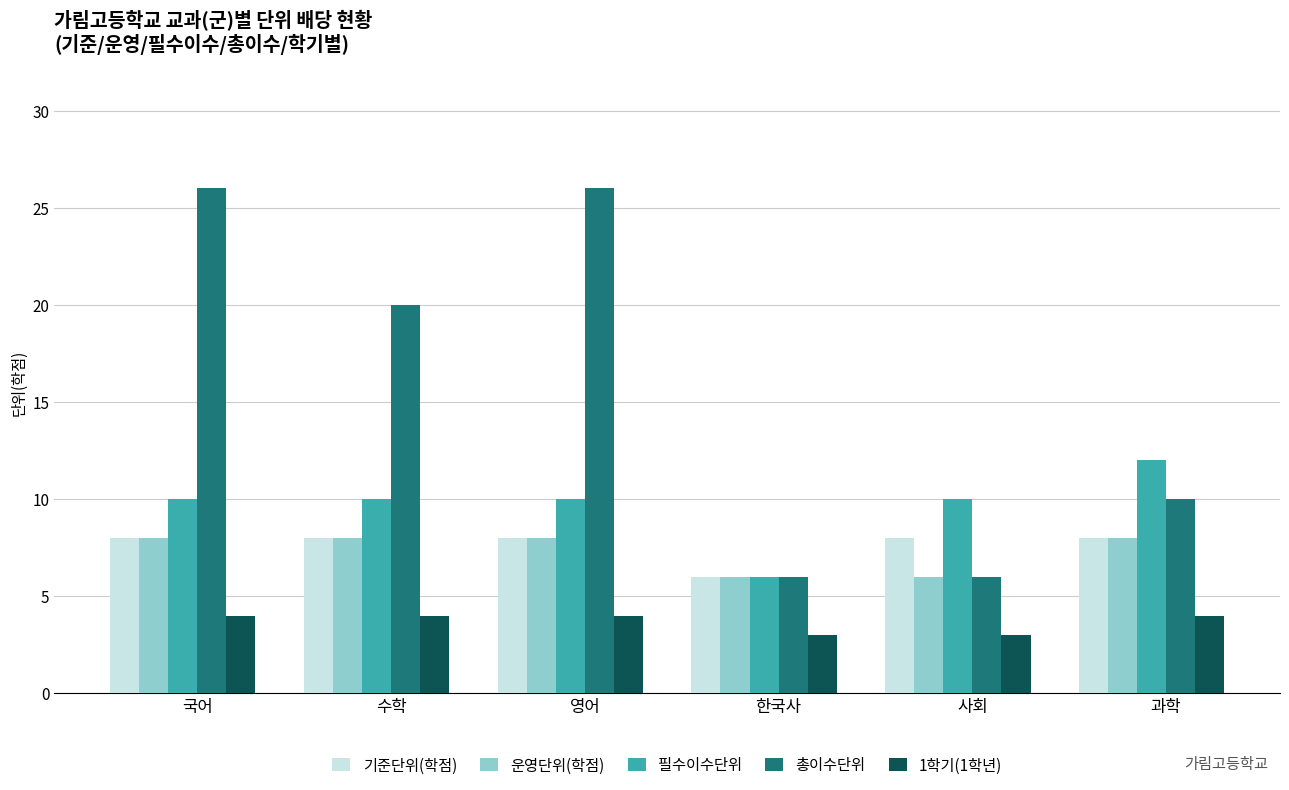

What is the label of the 1st bar from the left?

국어